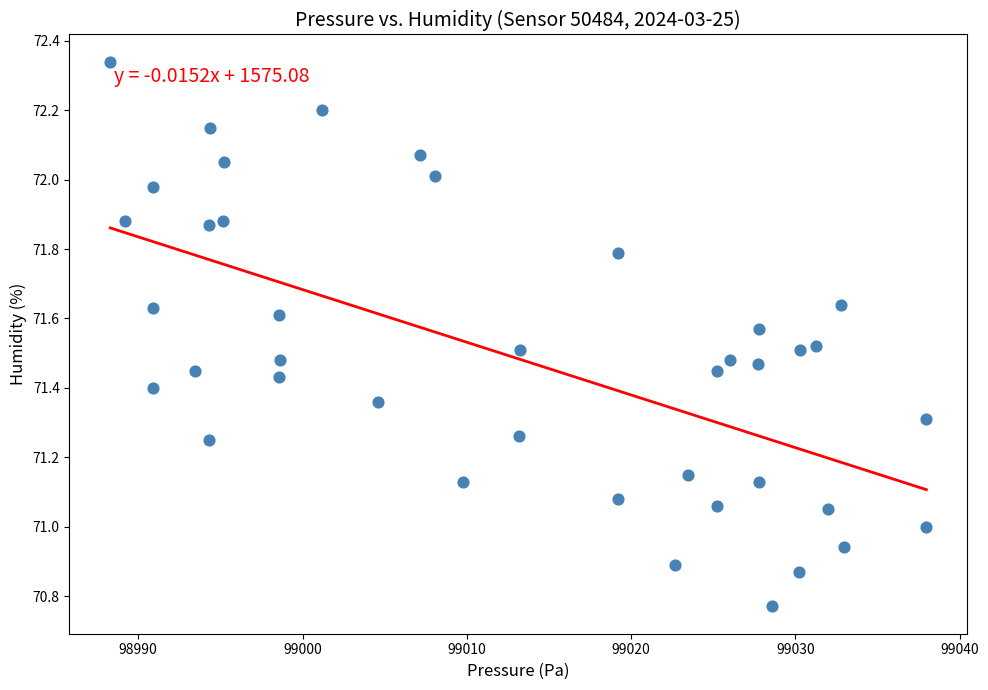

What is the range of X values (max minus min)?

49.7